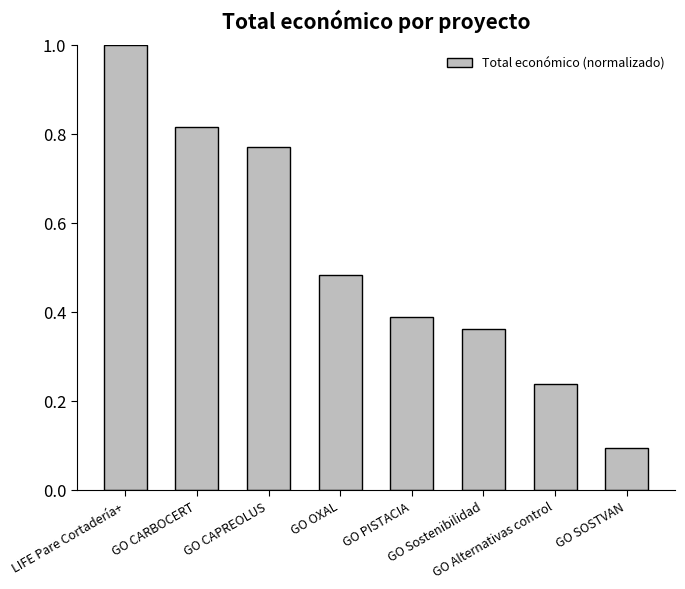

Does the chart contain stacked bars?

No